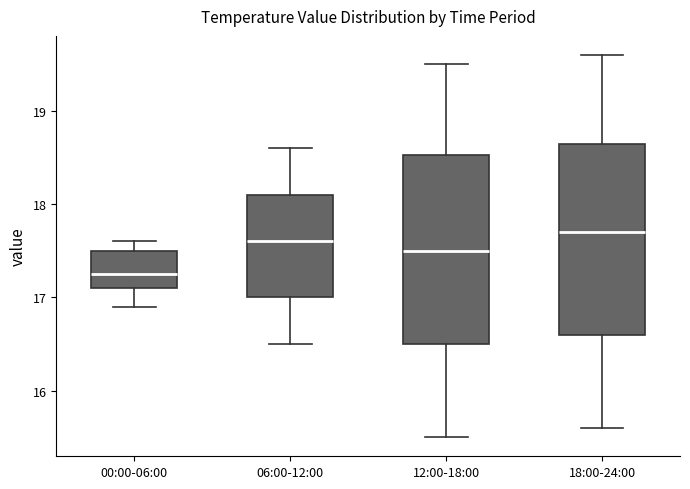

Where is the lower edge of the box for 18:00-24:00 on the y-axis? The values are not printed on the chart, so give them approximately, as read against the axis.

16.6